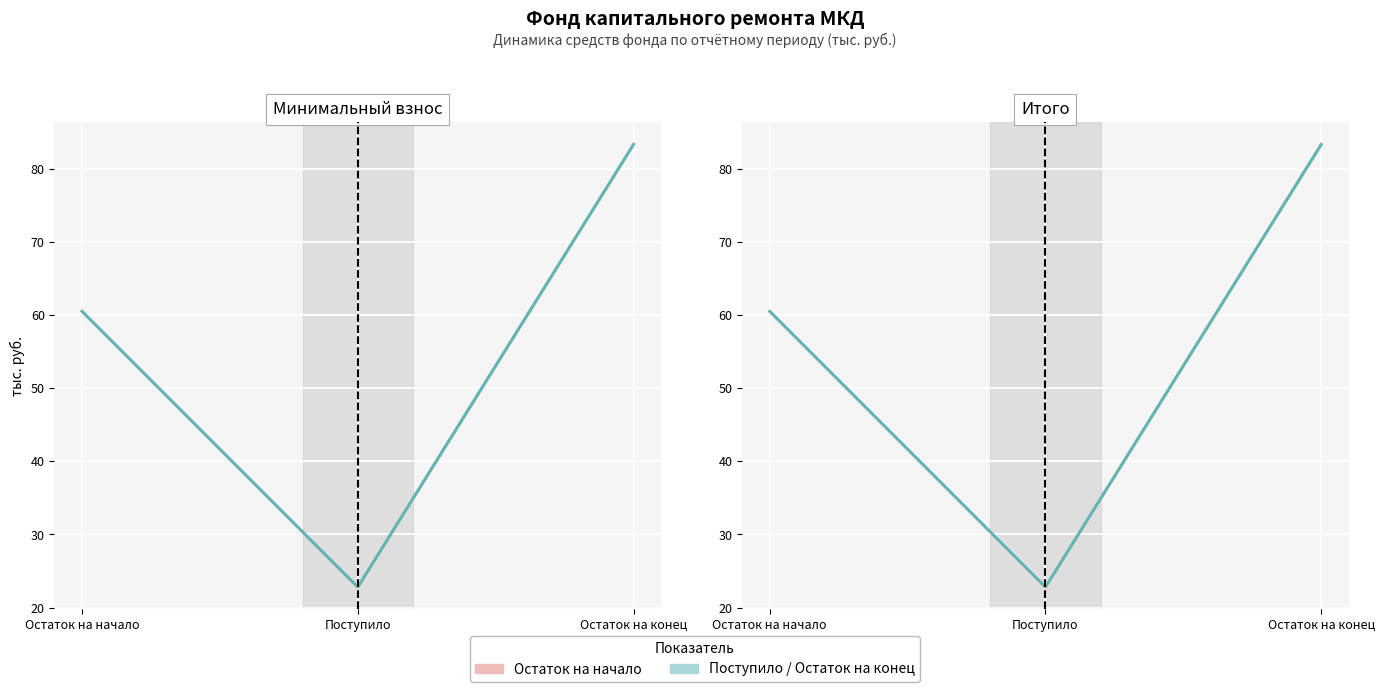

At how many categories does at least one series exceed 56?

2